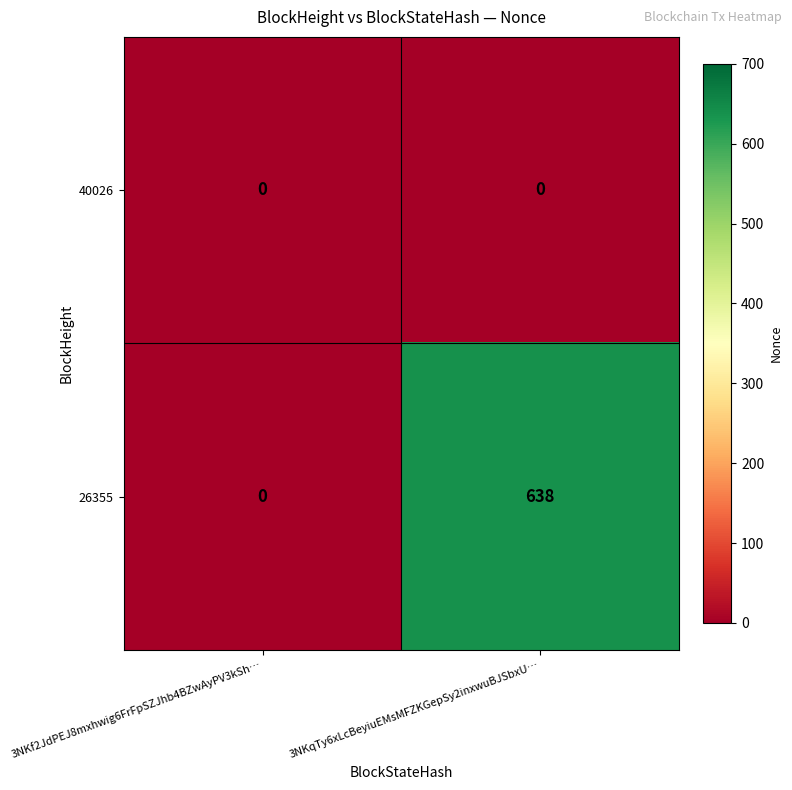

What is the difference between the 26355 values at 3NKqTy6xLcBeyiuEMsMFZKGepSy2inxwuBJSbxU… and 3NKf2JdPEJ8mxhwig6FrFpSZJhb4BZwAyPV3kSh…?

638